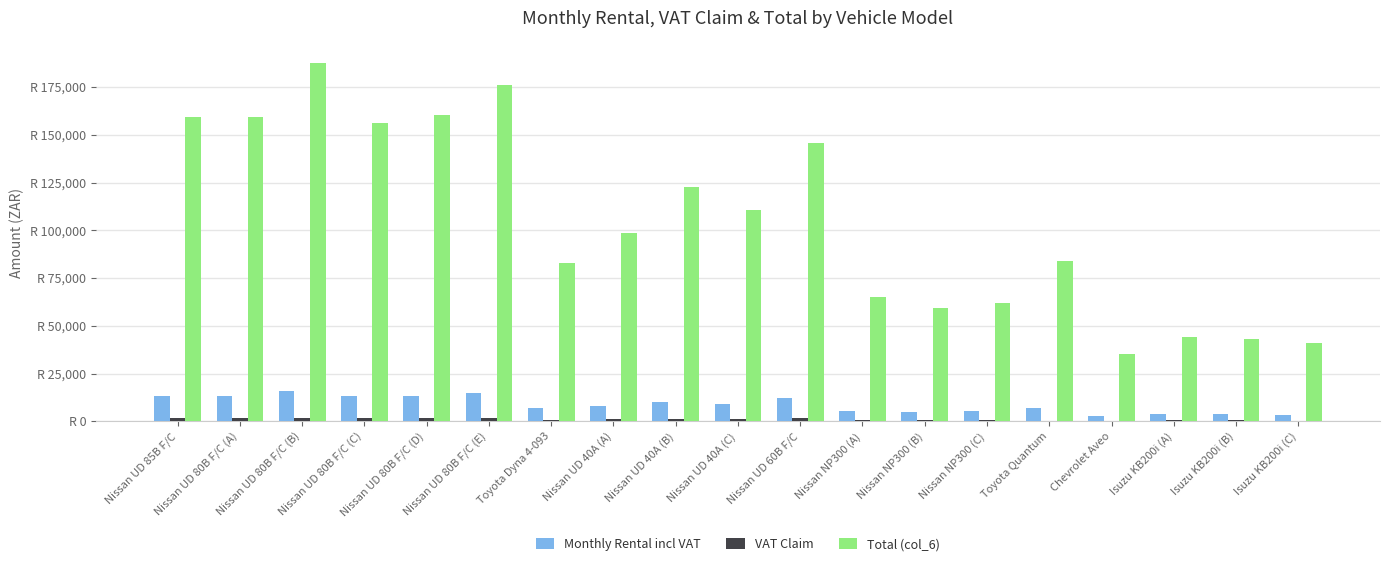

Which series changed the most between Nissan NP300 (A) and Isuzu KB200i (C)?

Total (col_6)